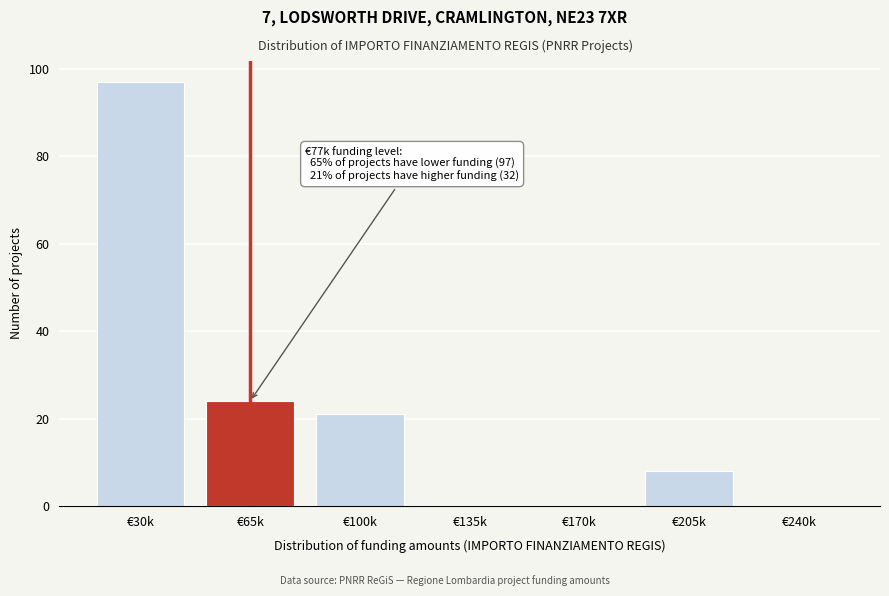

Reading left to right, list all the values displayed in this chart.

€30k=97	€65k=24	€100k=21	€135k=0	€170k=0	€205k=8	€240k=0